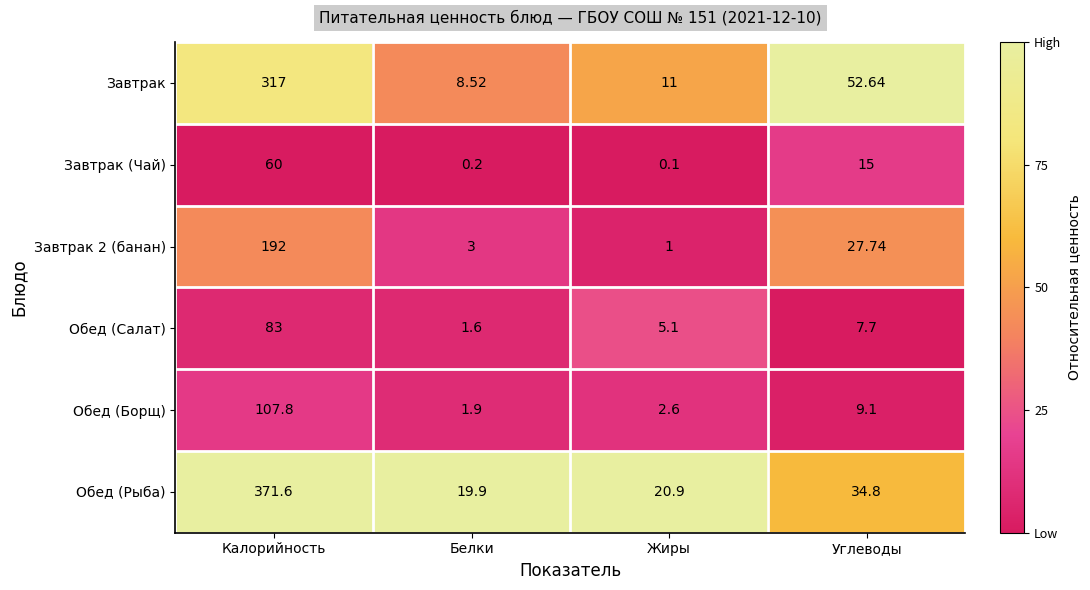

List the series in order of their peak value, highest first.

Обед (Рыба), Завтрак, Завтрак 2 (банан), Обед (Борщ), Обед (Салат), Завтрак (Чай)